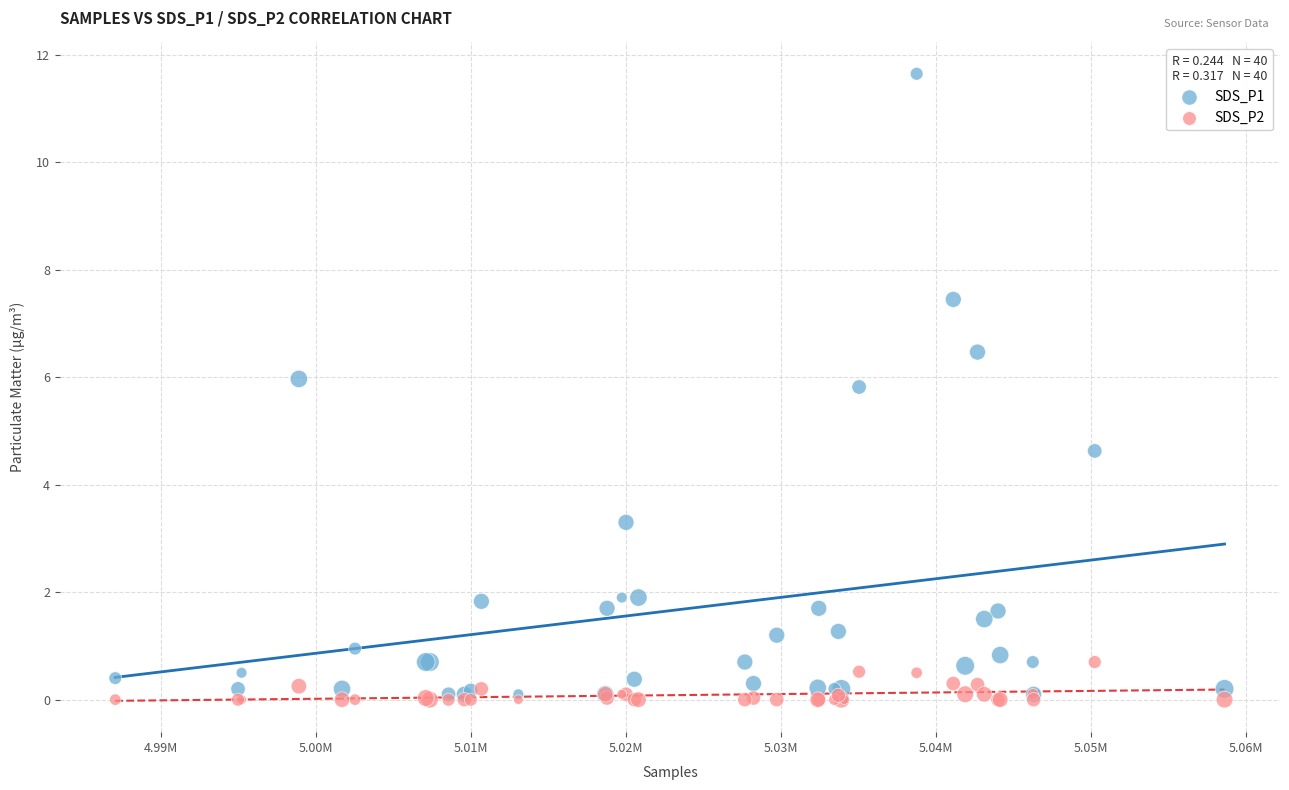

Across all series, what Y value is closest to 5?

4.6